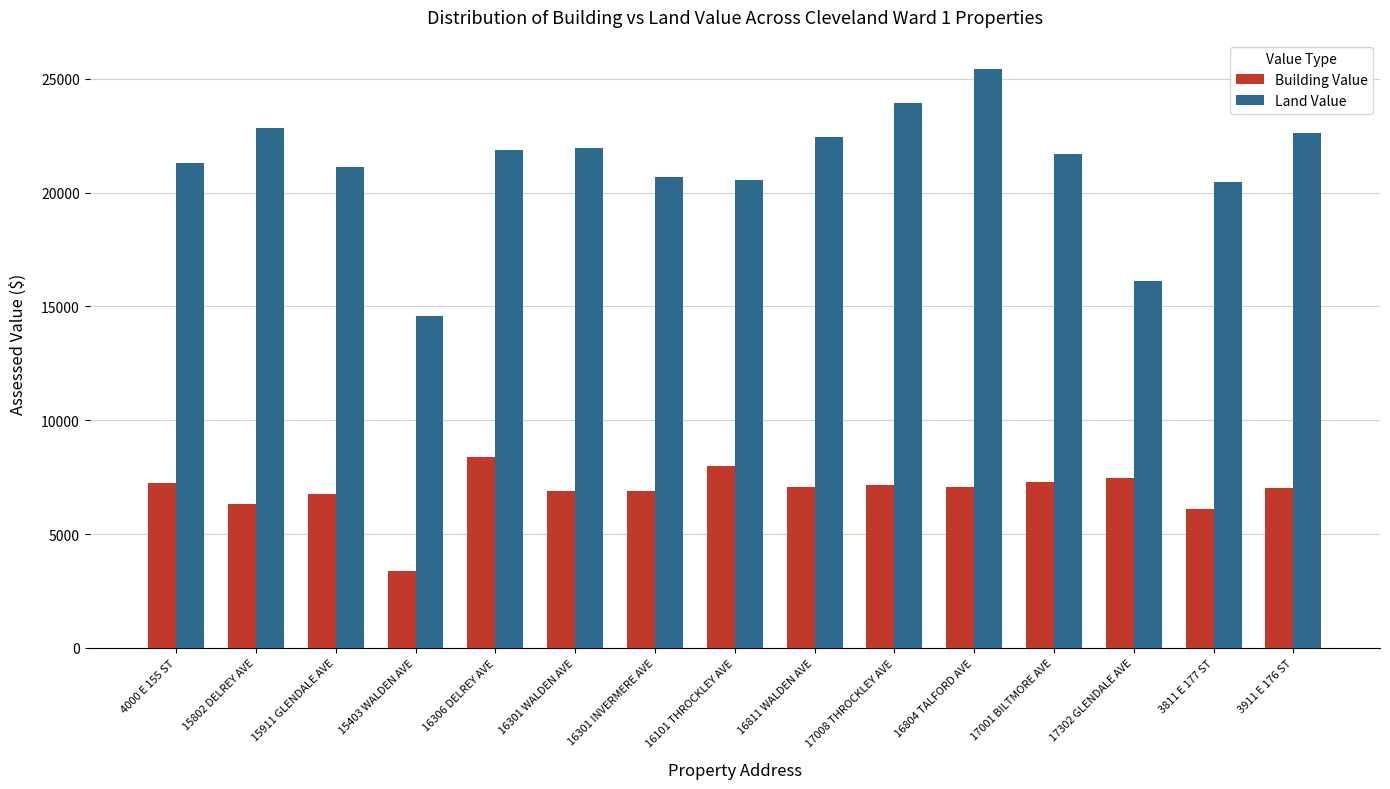

What is the total value across all series at 17302 GLENDALE AVE?

23555